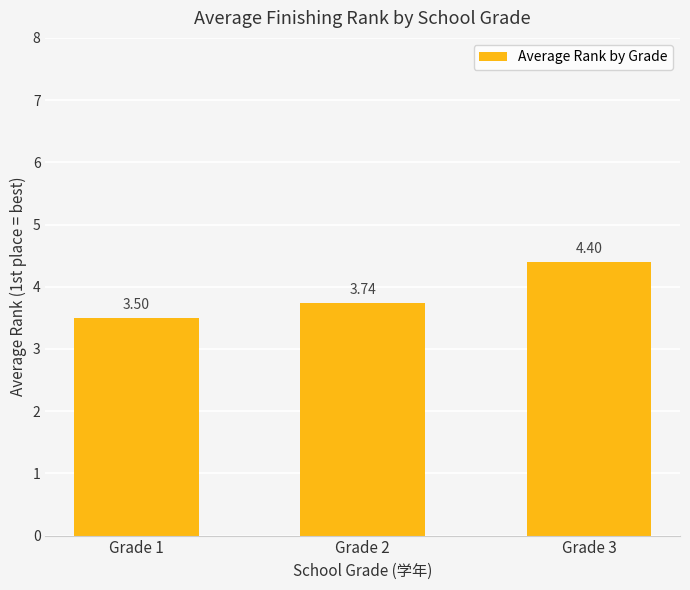

Rank the categories by value from highest to lowest.

Grade 3, Grade 2, Grade 1